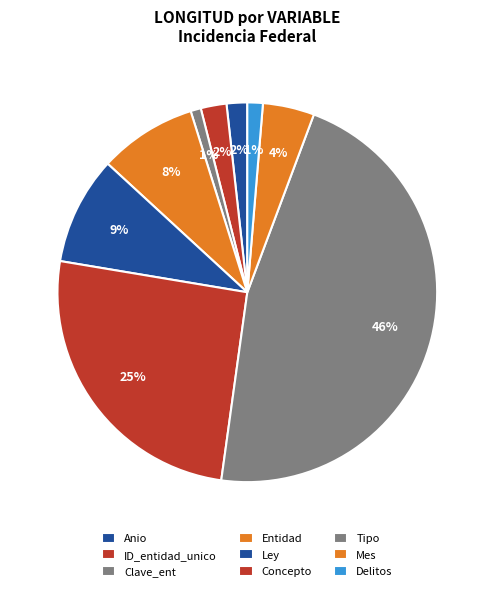

Between Delitos and Clave_ent, which is larger?

Delitos